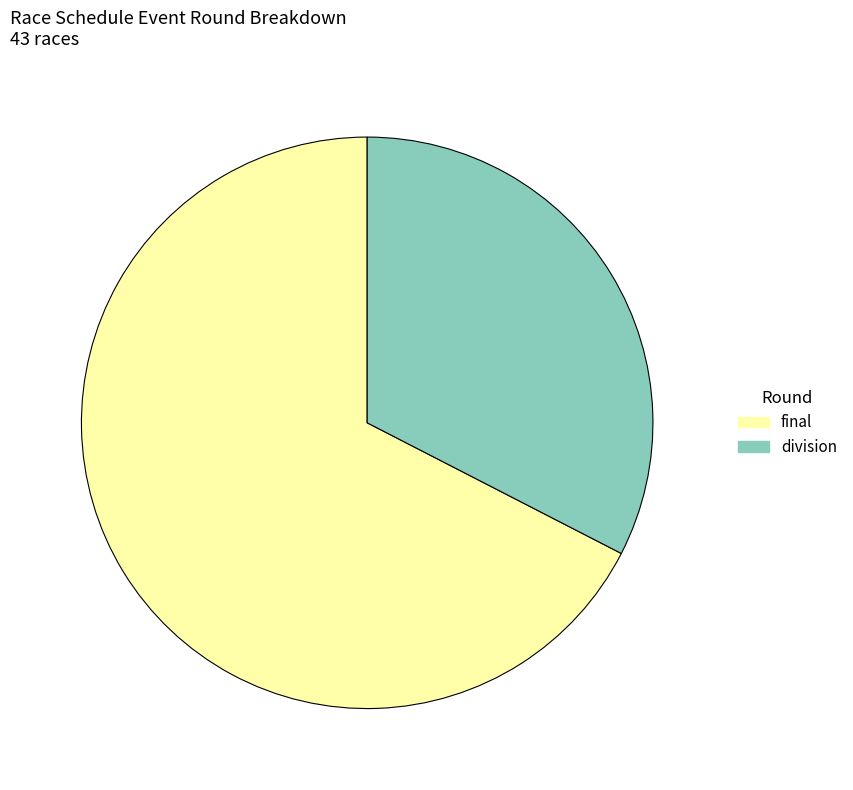

How many slices are in this pie chart?

2